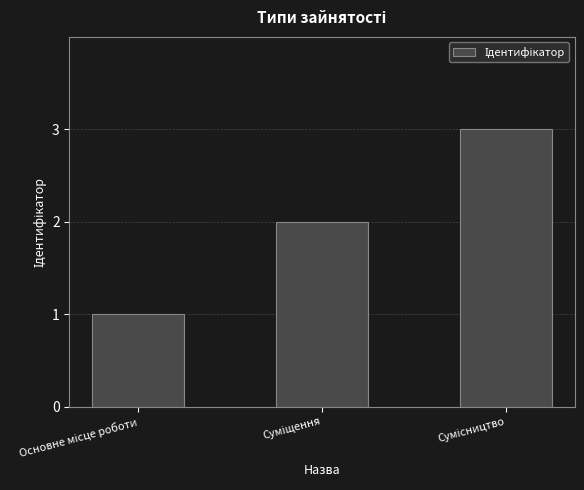

What is the sum of all values?

6